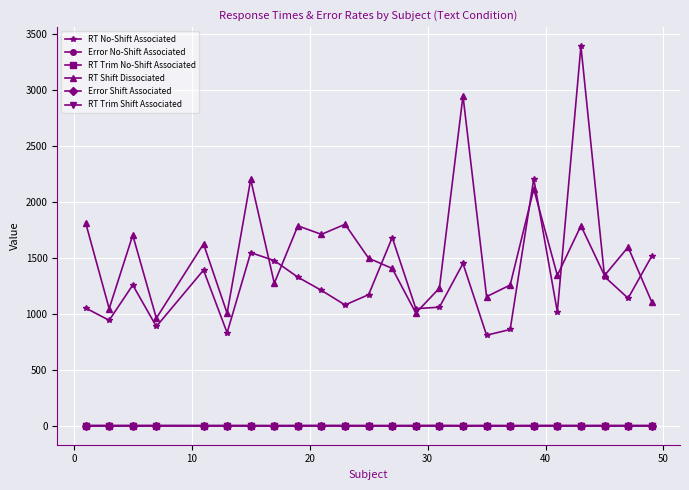

True or false: RT No-Shift Associated and Error No-Shift Associated intersect in this chart.

False